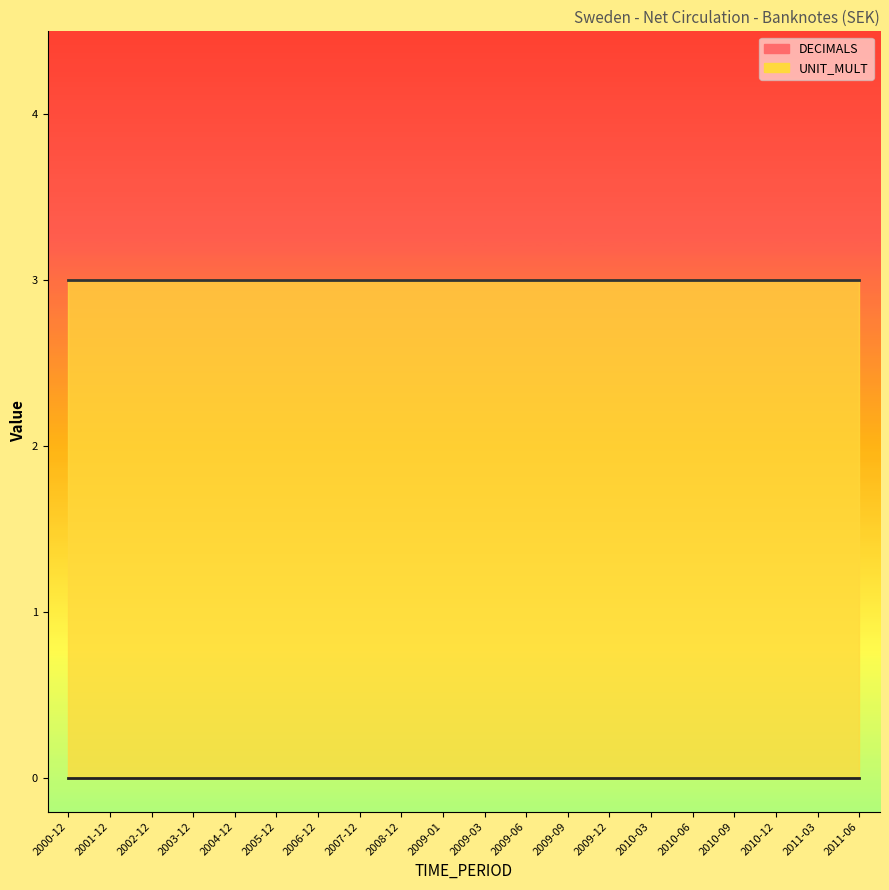

Rank the series by their average value, from highest to lowest.

UNIT_MULT, DECIMALS